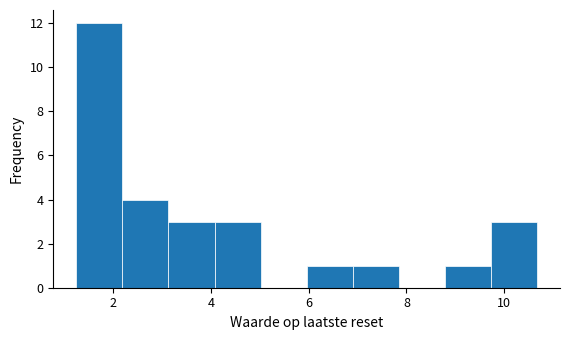

Which range on the x-axis has the tallest bar?

1.2 to 2.2